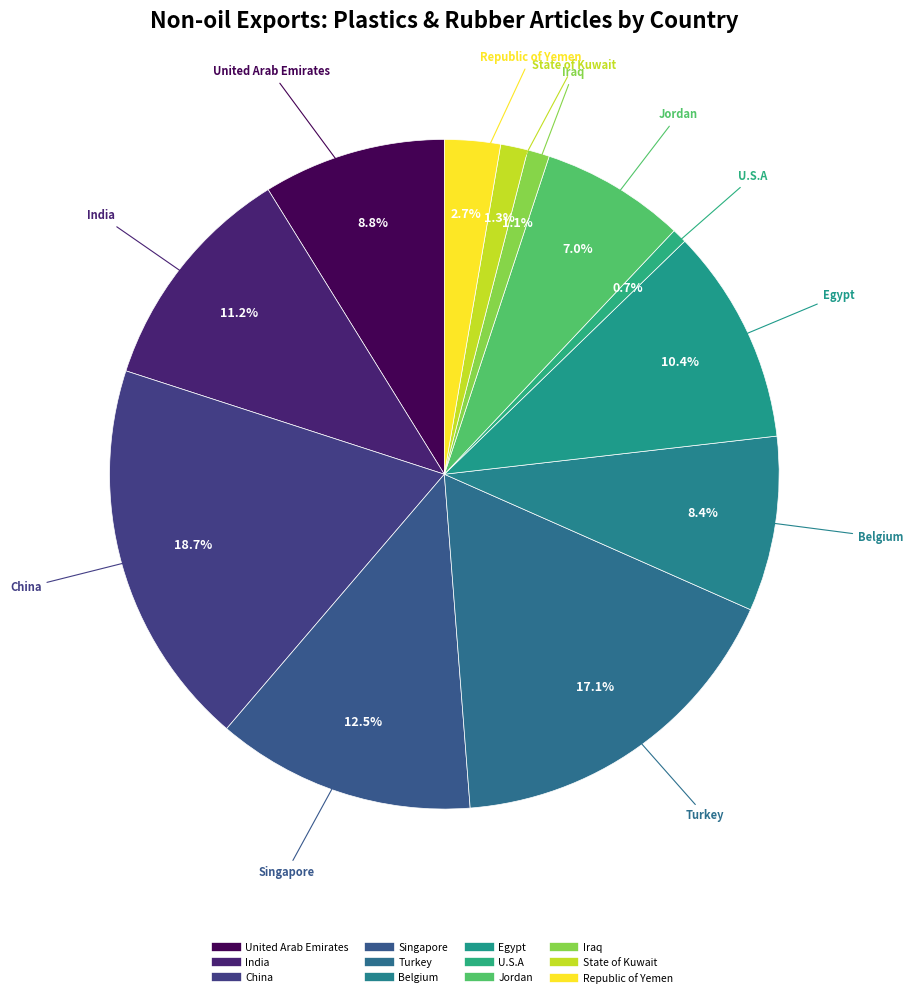

What portion of the pie excludes India?

88.8%